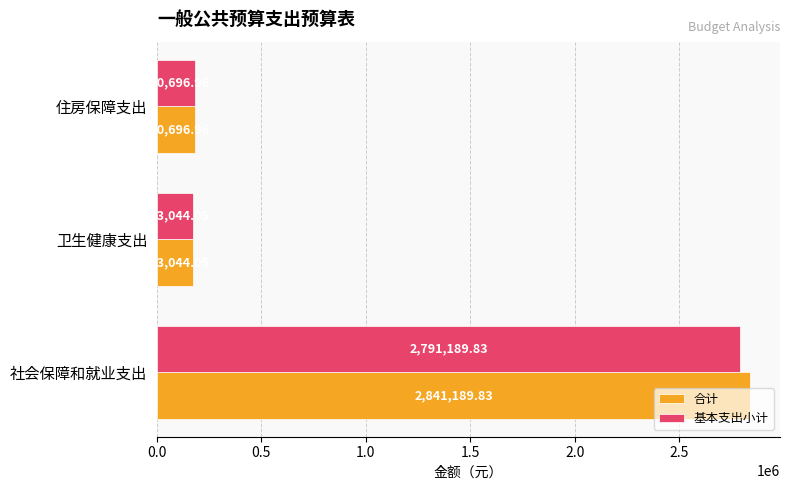

Where is 基本支出小计 nearest to the value 1482116?

住房保障支出